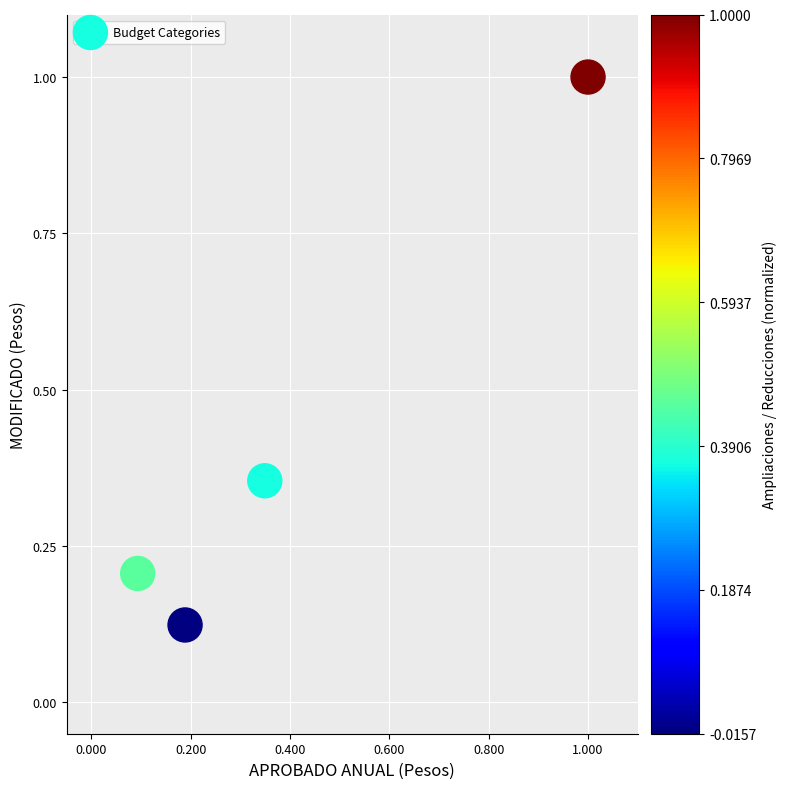

What is the range of Y values (max minus min)?

0.9